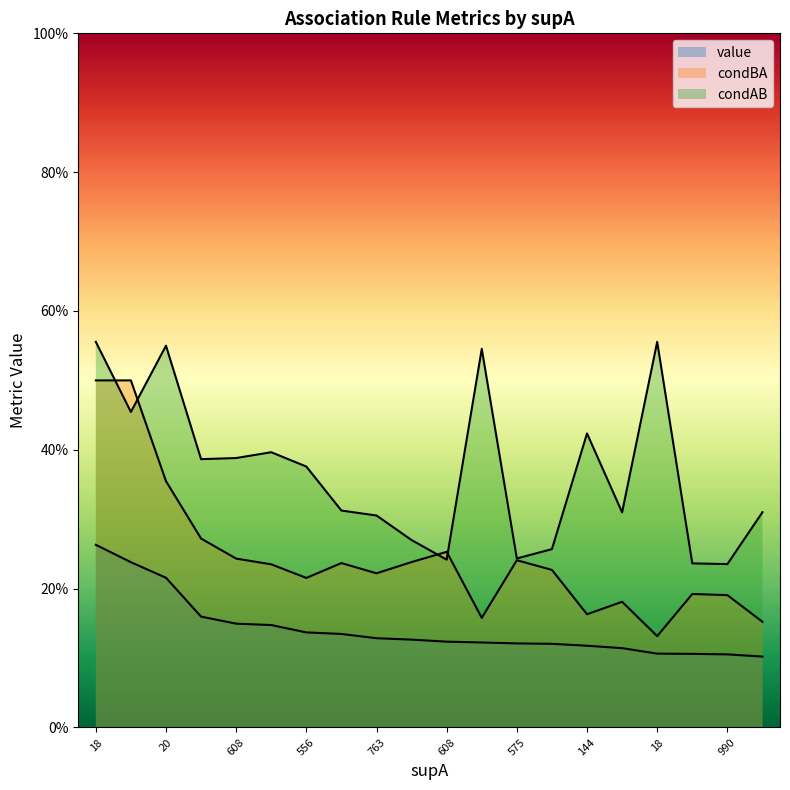

What is the difference between the condBA values at 608 and 18?

0.1